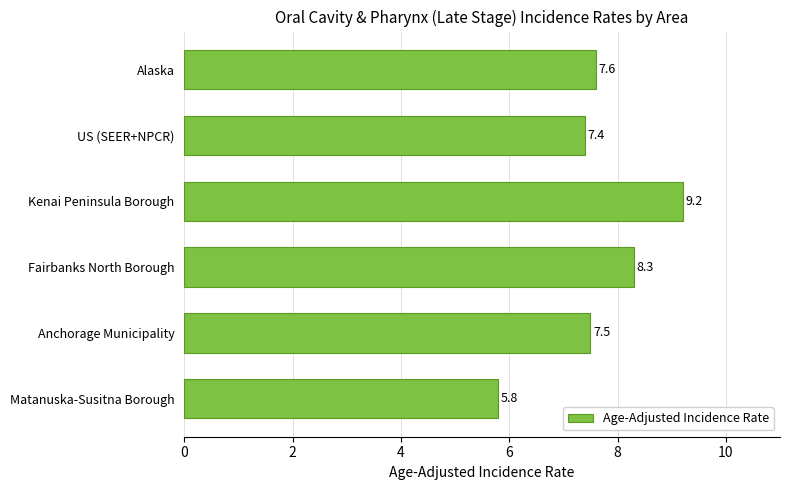

List the labels in order of value, smallest first.

Matanuska-Susitna Borough, US (SEER+NPCR), Anchorage Municipality, Alaska, Fairbanks North Borough, Kenai Peninsula Borough